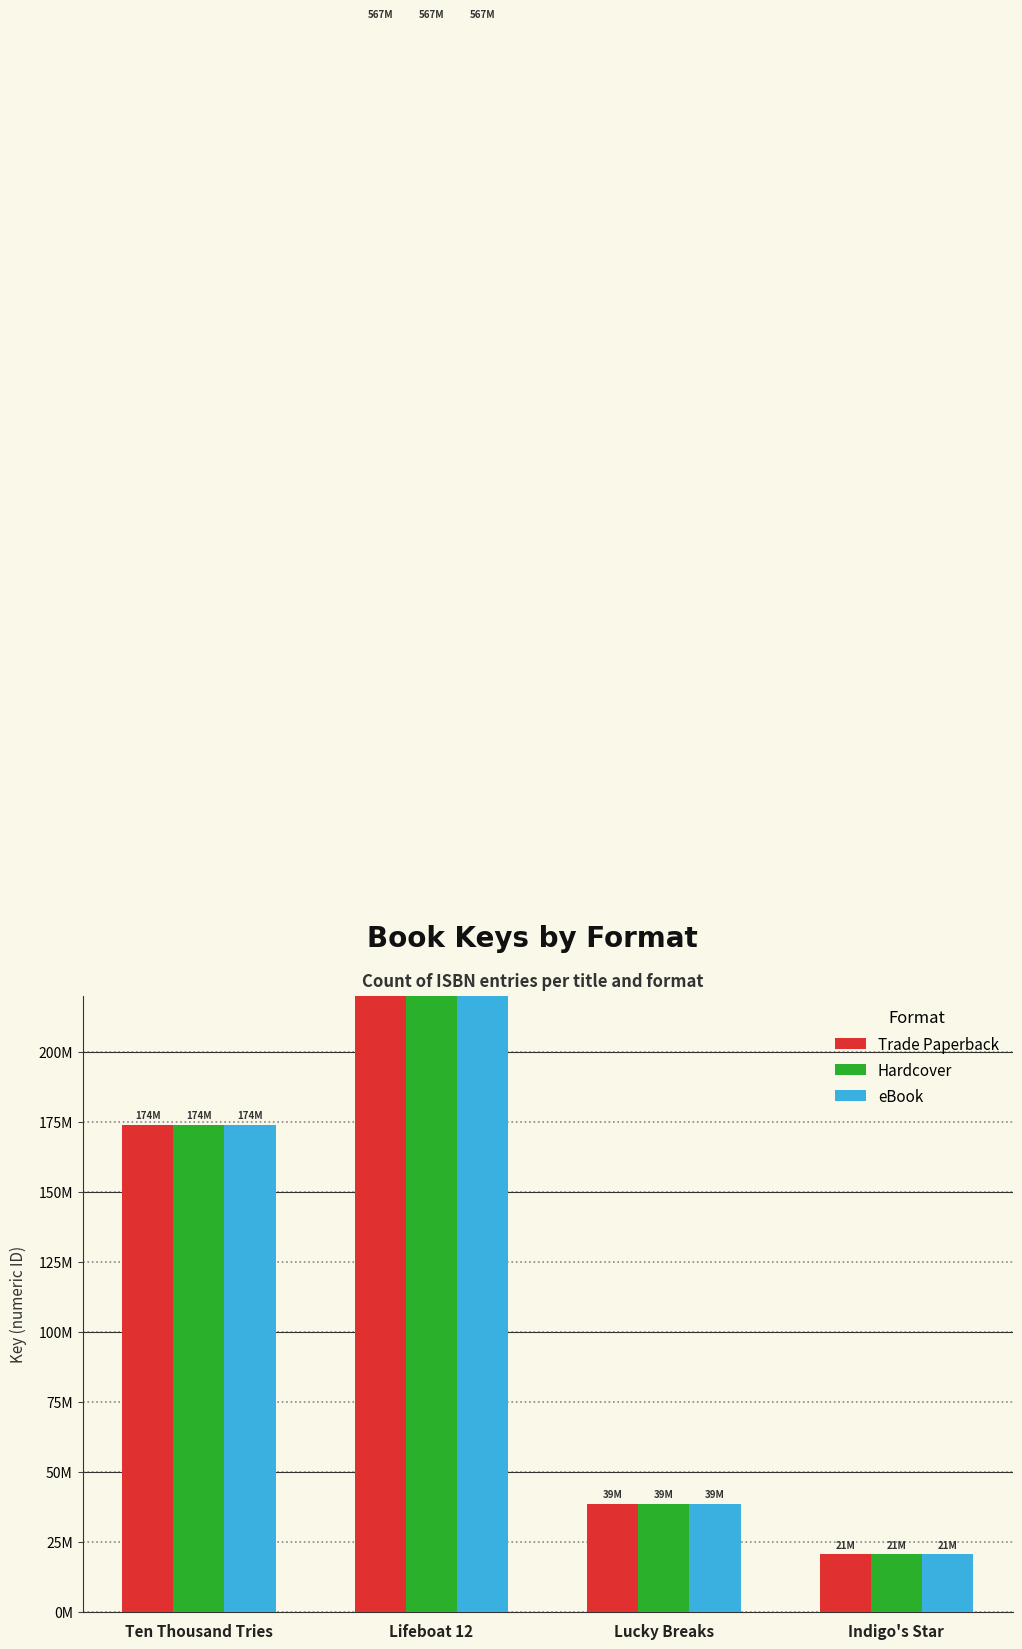

What is the difference between the second highest and minimum values in the eBook series?

153486813